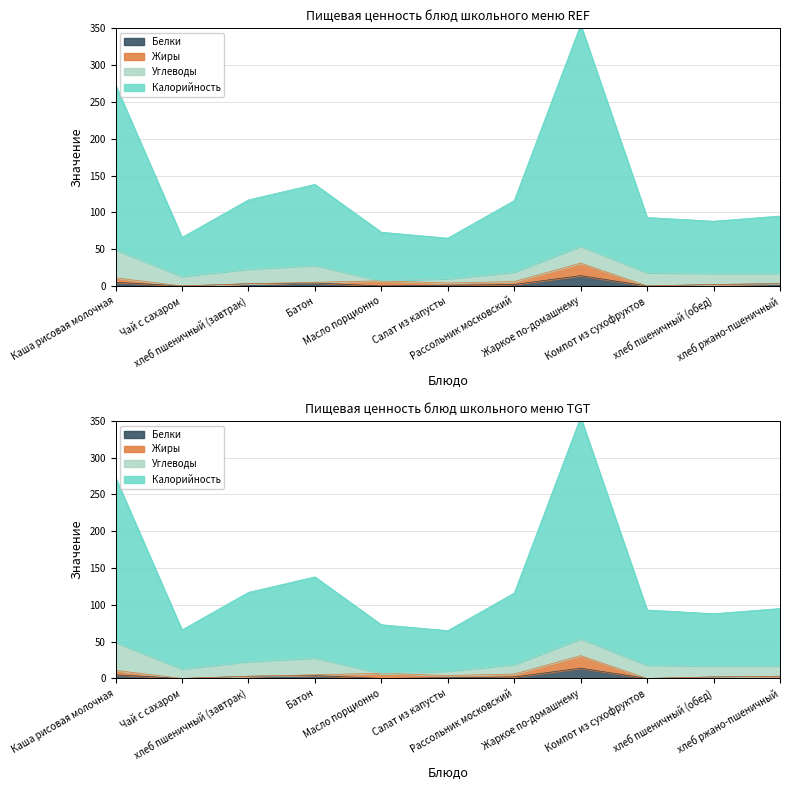

What is the label of the 5th point from the right?

Рассольник московский